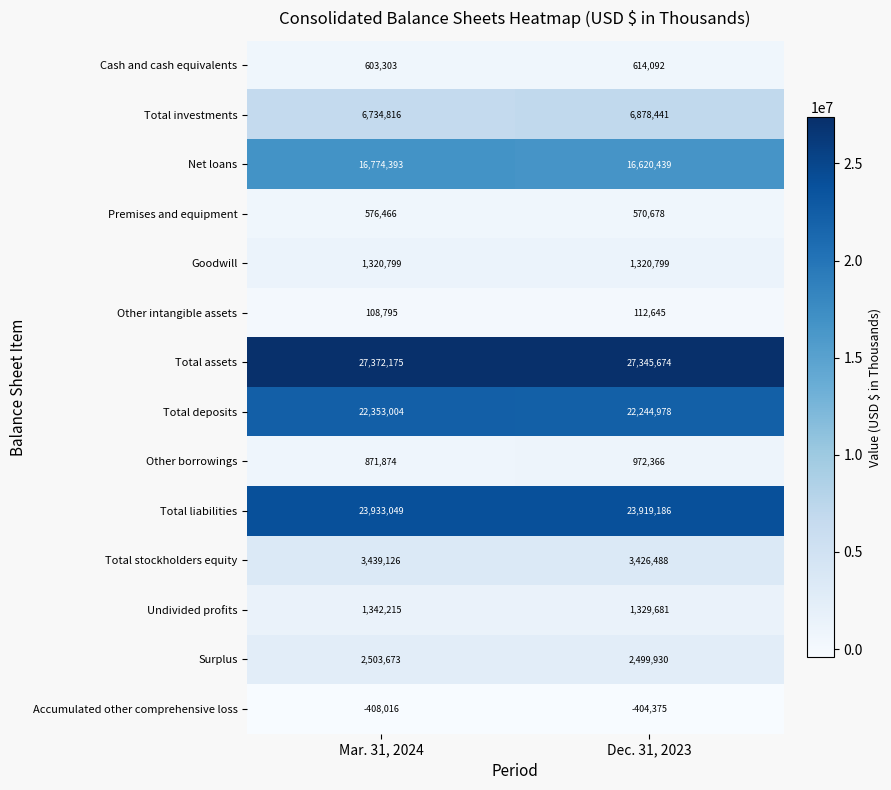

Which series has the largest range (max minus min)?

Net loans